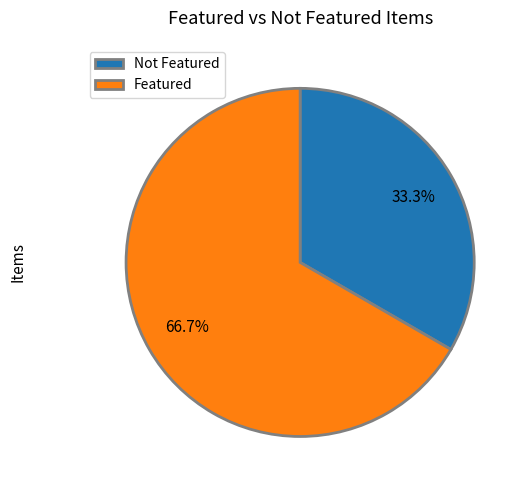

What is the total percentage of Featured and Not Featured?

100.0%